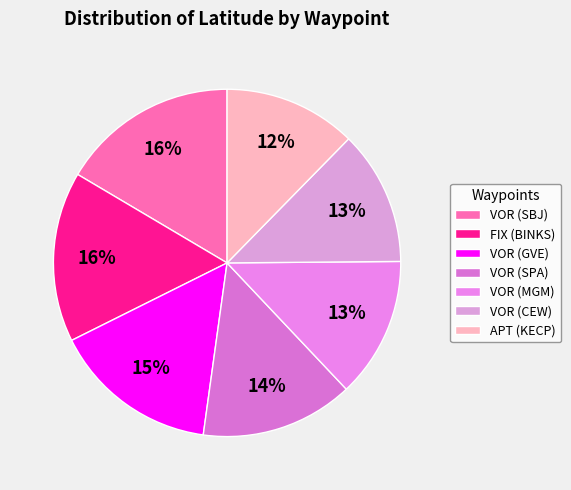

Rank the categories by value from lowest to highest.

APT (KECP), VOR (CEW), VOR (MGM), VOR (SPA), VOR (GVE), FIX (BINKS), VOR (SBJ)